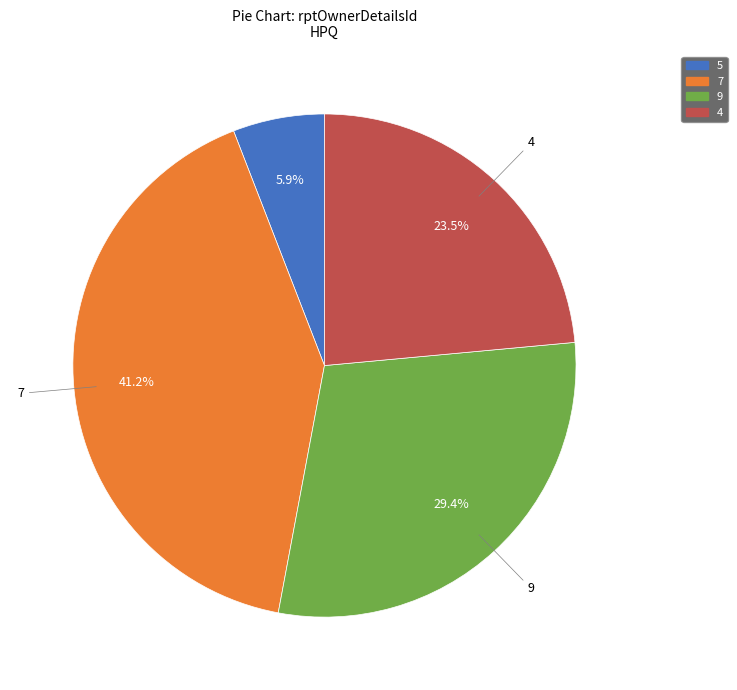

How many segments does this pie chart have?

4